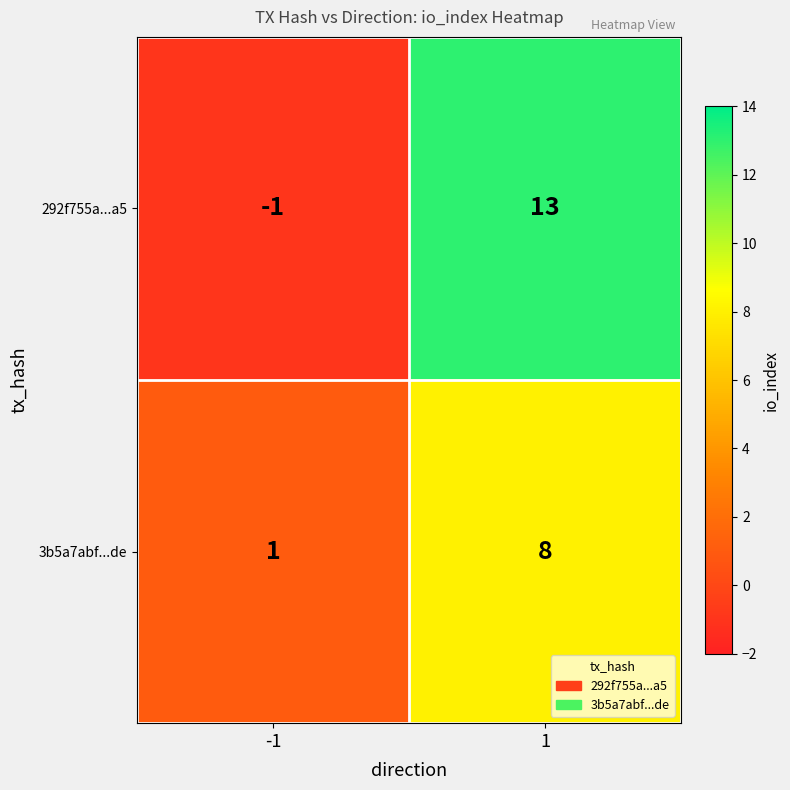

The value of 3b5a7abf...de at -1 is 1. True or false?

True